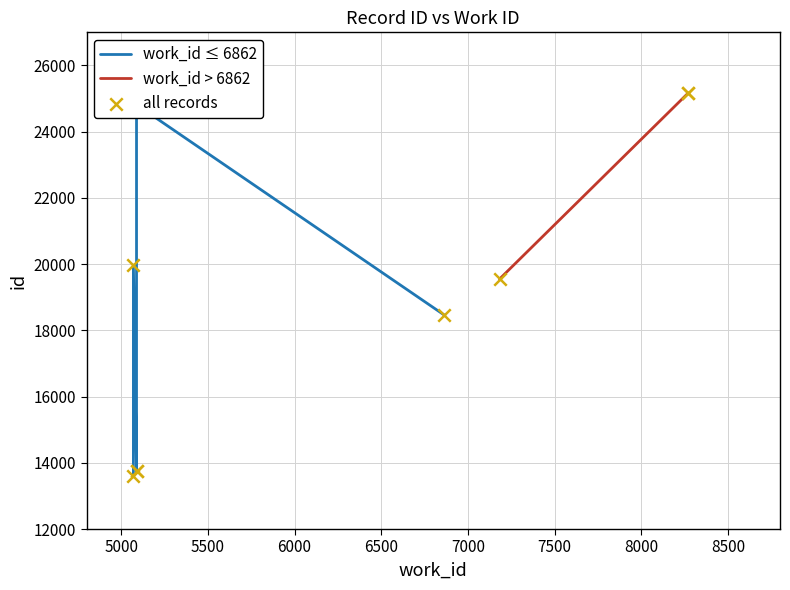

Approximately how many times larger is the value at 5070 compared to 8271?

0.8